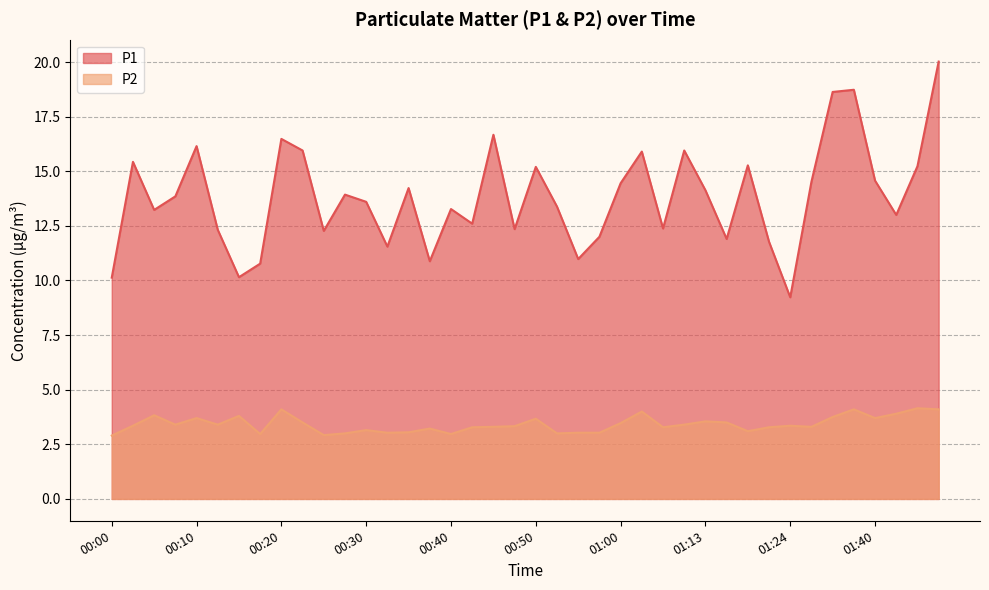

Which label corresponds to the largest value in the chart?

01:47